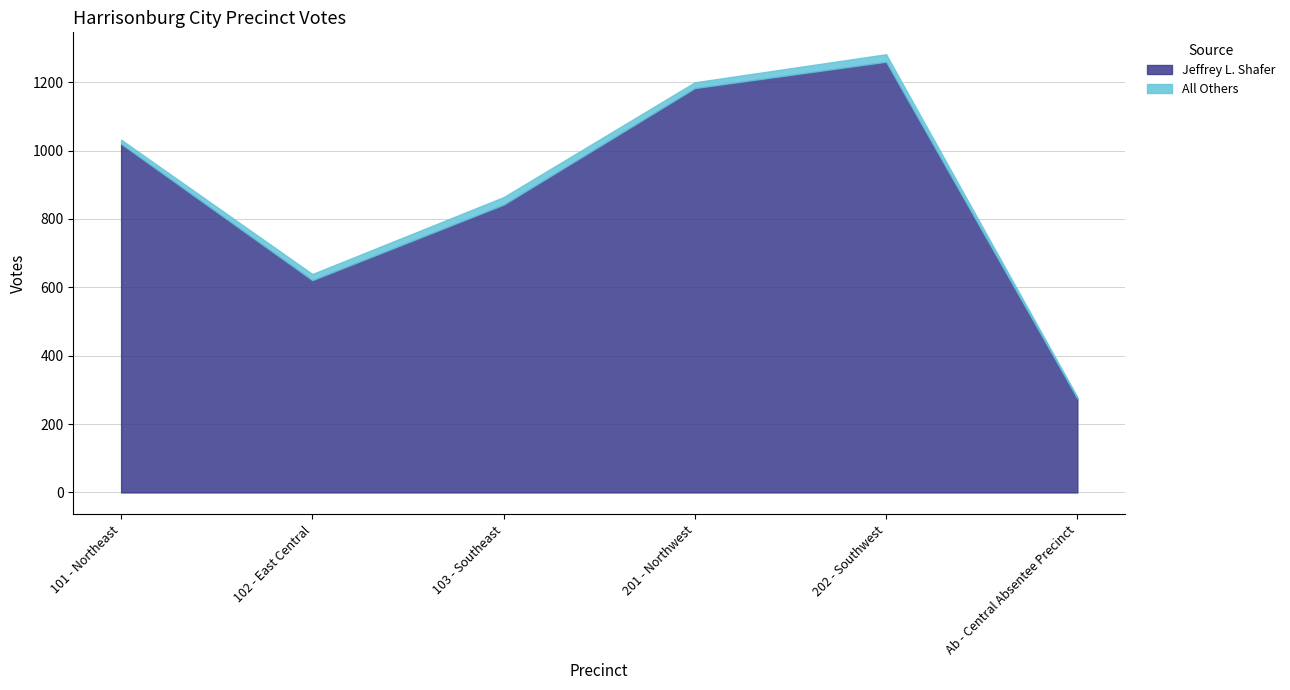

True or false: All Others and Jeffrey L. Shafer cross at least once.

False